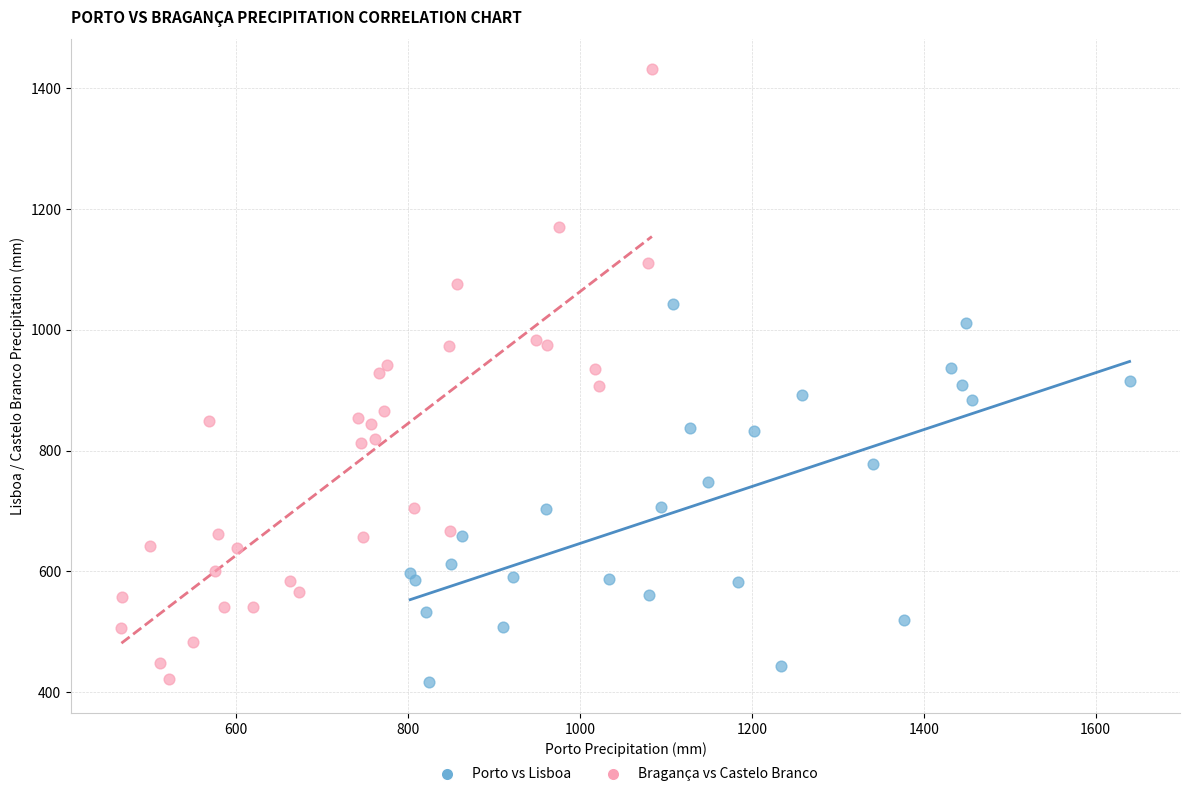

Which series has the widest spread of Y values?

Bragança vs Castelo Branco